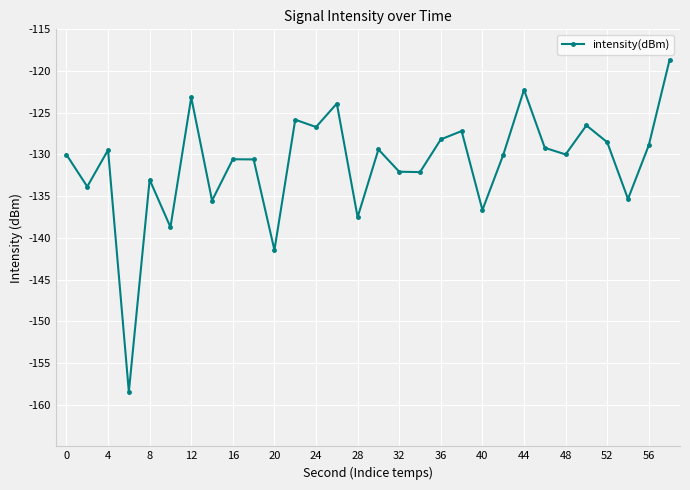

What is the difference between the maximum and minimum values?

39.8